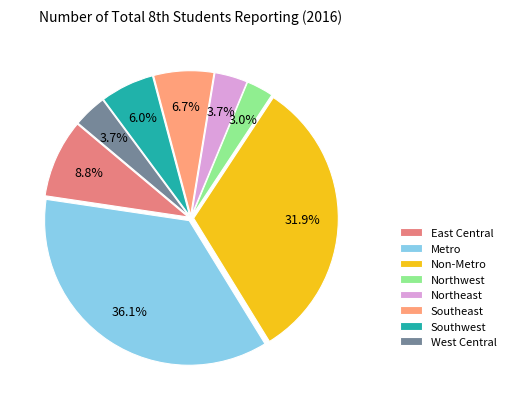

To the nearest percent, what portion does Metro represent?

36%